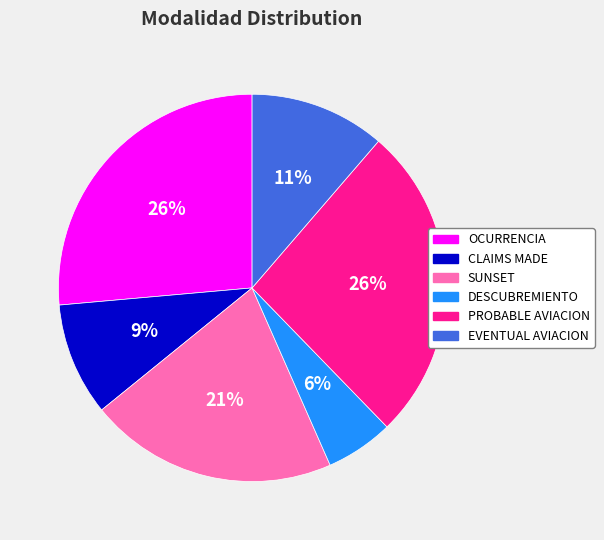

Combined, do CLAIMS MADE and EVENTUAL AVIACION account for over 50%?

No